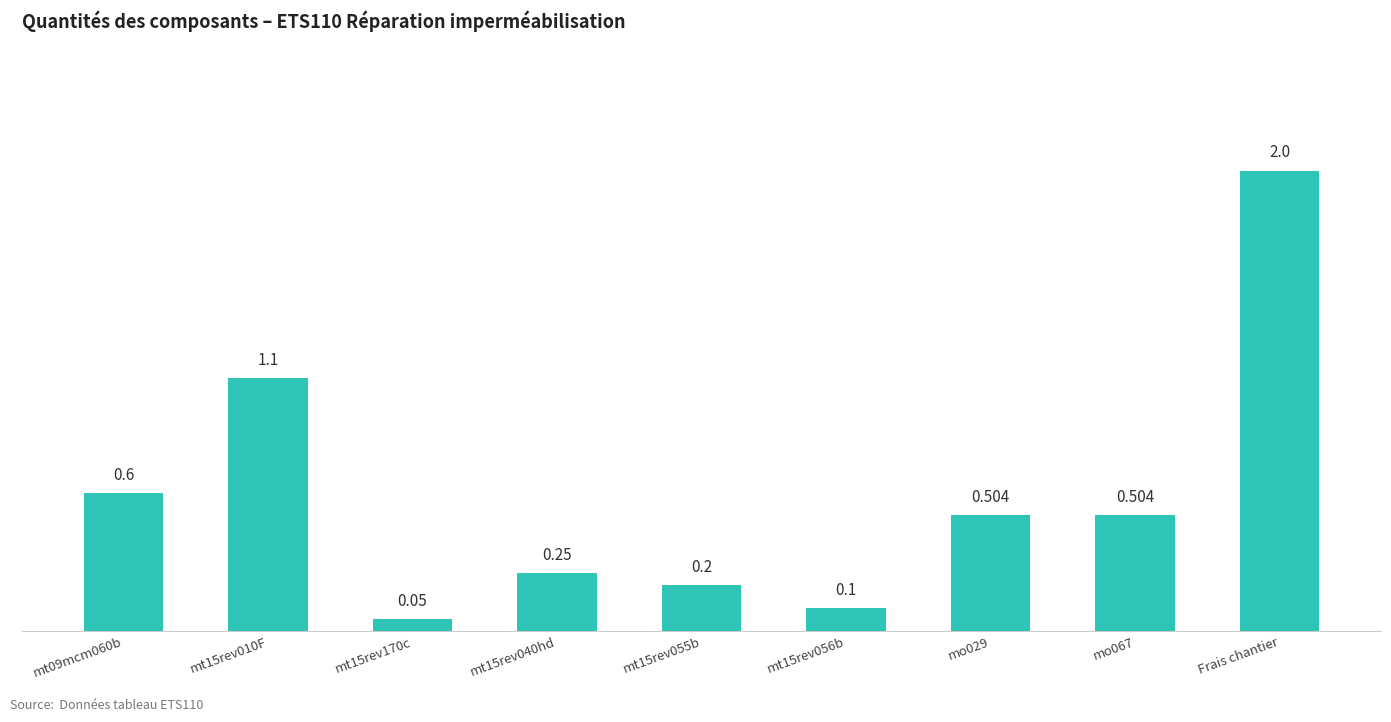

What is the value of the 5th bar from the left?

0.2